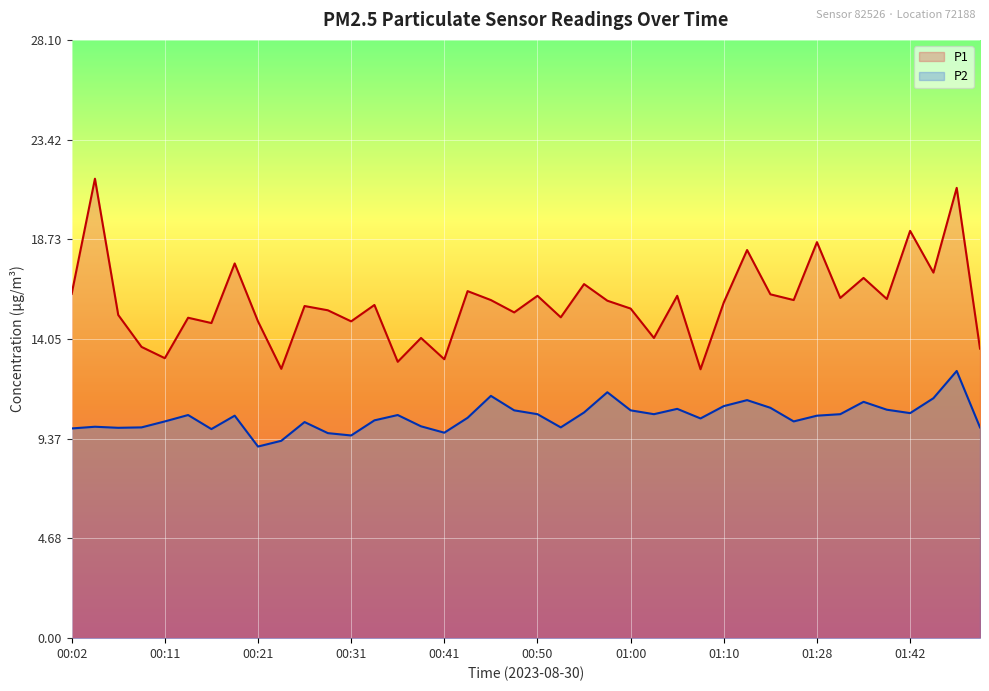

True or false: P1 has a value of 16.2 at 00:02.

True